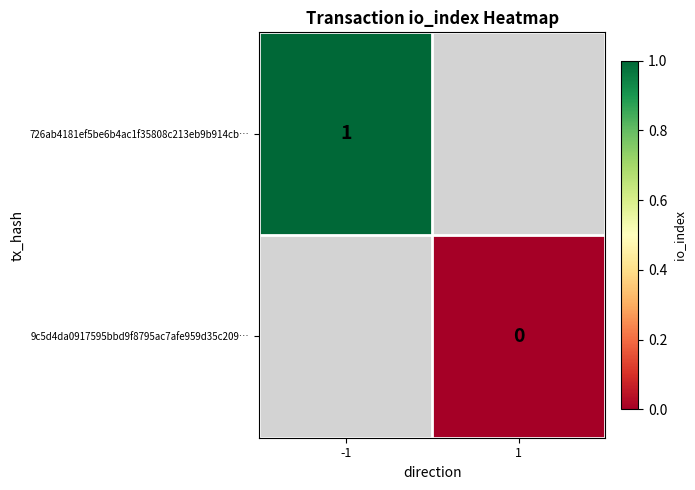

The 726ab4181ef5be6b4ac1f35808c213eb9b914cb… series shows 1 at -1. True or false?

True